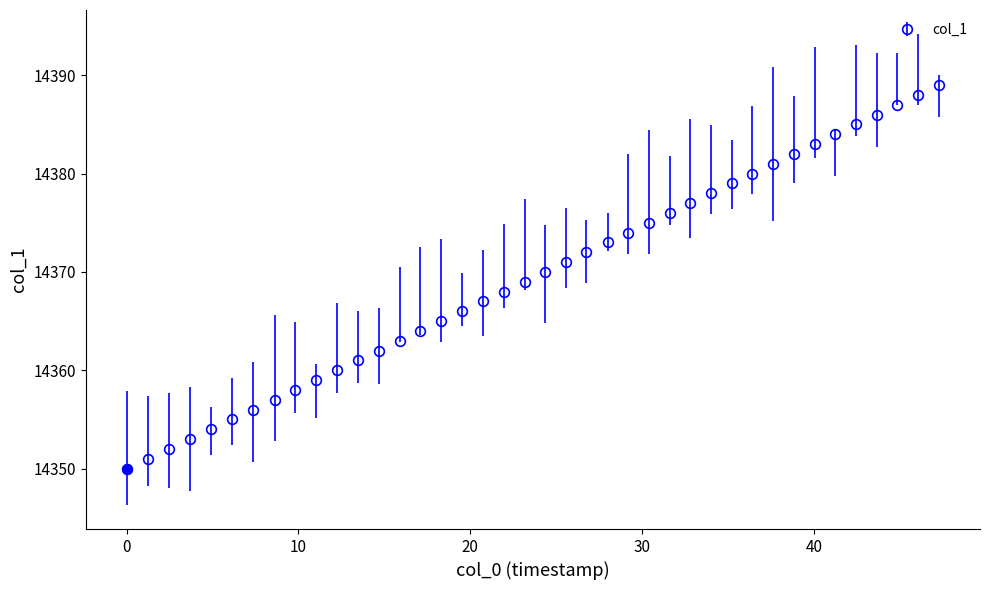

What is the value of the 24th point from the left?

14373